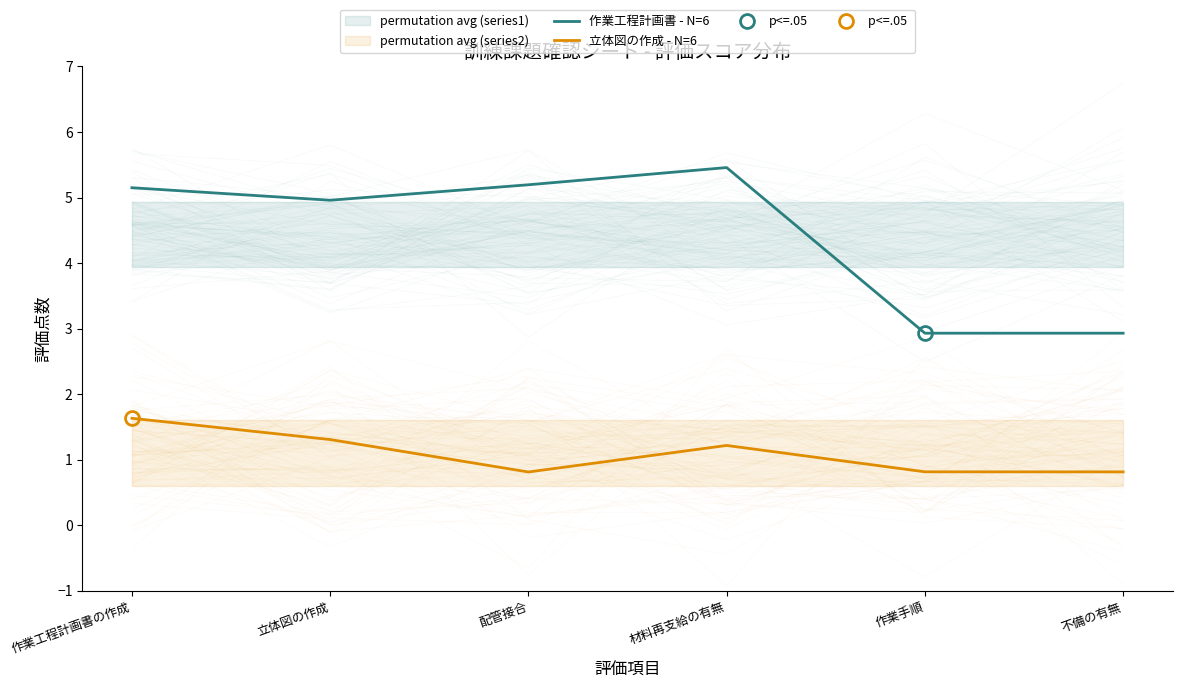

What is the sum of the 作業工程計画書 - N=6 values at 不備の有無 and 作業工程計画書の作成?

8.1